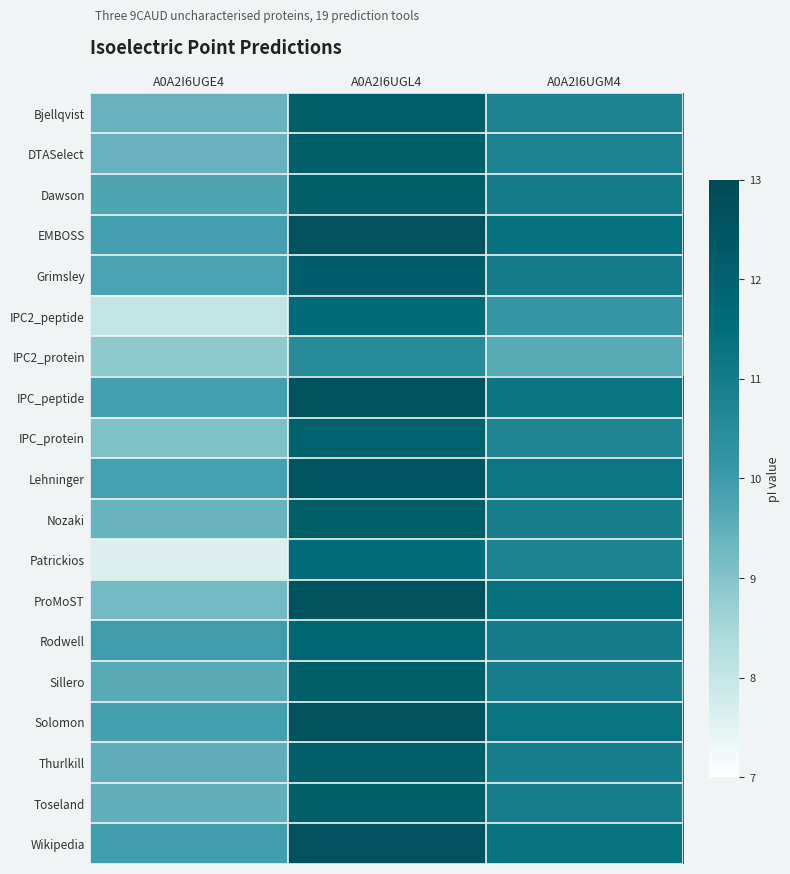

Reading right to left, transcribe all the data shown in this chart.

Bjellqvist: A0A2I6UGM4=10.8	A0A2I6UGL4=12.1	A0A2I6UGE4=9.4
DTASelect: A0A2I6UGM4=10.8	A0A2I6UGL4=12.1	A0A2I6UGE4=9.4
Dawson: A0A2I6UGM4=11.0	A0A2I6UGL4=12.1	A0A2I6UGE4=9.7
EMBOSS: A0A2I6UGM4=11.4	A0A2I6UGL4=12.6	A0A2I6UGE4=9.9
Grimsley: A0A2I6UGM4=11.0	A0A2I6UGL4=12.2	A0A2I6UGE4=9.8
IPC2_peptide: A0A2I6UGM4=10.2	A0A2I6UGL4=11.6	A0A2I6UGE4=8.1
IPC2_protein: A0A2I6UGM4=9.6	A0A2I6UGL4=10.5	A0A2I6UGE4=8.9
IPC_peptide: A0A2I6UGM4=11.3	A0A2I6UGL4=12.6	A0A2I6UGE4=9.9
IPC_protein: A0A2I6UGM4=10.7	A0A2I6UGL4=12.0	A0A2I6UGE4=9.0
Lehninger: A0A2I6UGM4=11.2	A0A2I6UGL4=12.5	A0A2I6UGE4=9.9
Nozaki: A0A2I6UGM4=10.9	A0A2I6UGL4=12.1	A0A2I6UGE4=9.4
Patrickios: A0A2I6UGM4=10.8	A0A2I6UGL4=11.5	A0A2I6UGE4=7.6
ProMoST: A0A2I6UGM4=11.4	A0A2I6UGL4=12.6	A0A2I6UGE4=9.2
Rodwell: A0A2I6UGM4=11.0	A0A2I6UGL4=11.8	A0A2I6UGE4=9.9
Sillero: A0A2I6UGM4=10.9	A0A2I6UGL4=12.1	A0A2I6UGE4=9.6
Solomon: A0A2I6UGM4=11.3	A0A2I6UGL4=12.6	A0A2I6UGE4=9.9
Thurlkill: A0A2I6UGM4=10.9	A0A2I6UGL4=12.1	A0A2I6UGE4=9.5
Toseland: A0A2I6UGM4=10.9	A0A2I6UGL4=12.1	A0A2I6UGE4=9.5
Wikipedia: A0A2I6UGM4=11.3	A0A2I6UGL4=12.6	A0A2I6UGE4=9.9